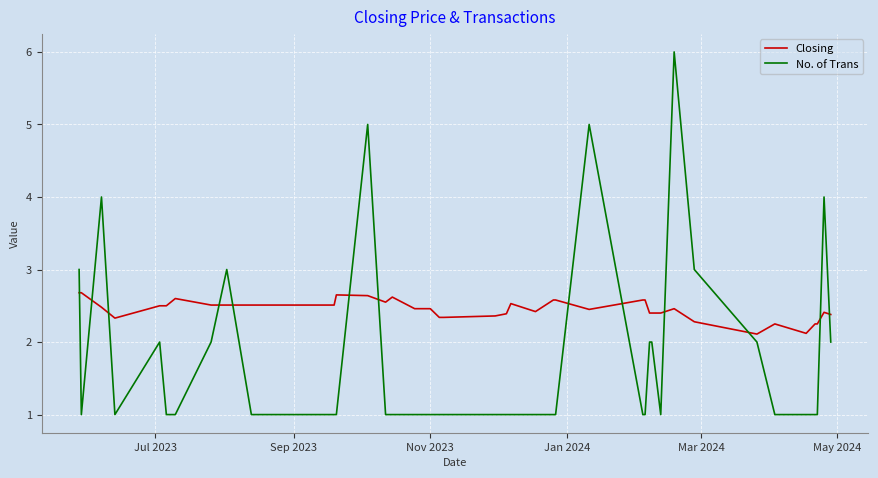

What is the minimum value for Closing?

2.1